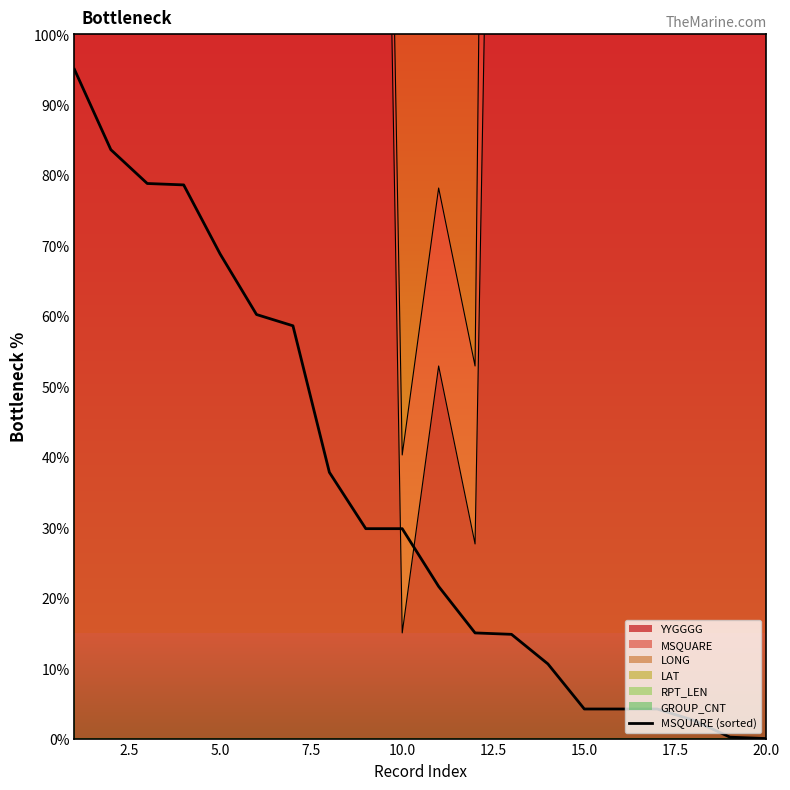

How many positive values are there?

19